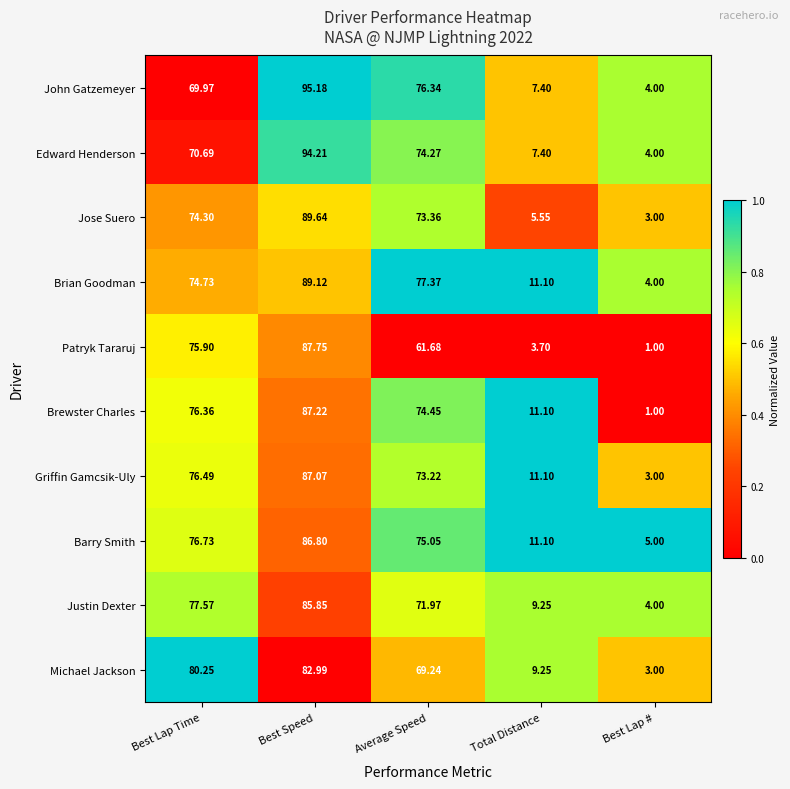

Between Best Lap Time and Average Speed, which series saw the biggest shift?

Patryk Tararuj